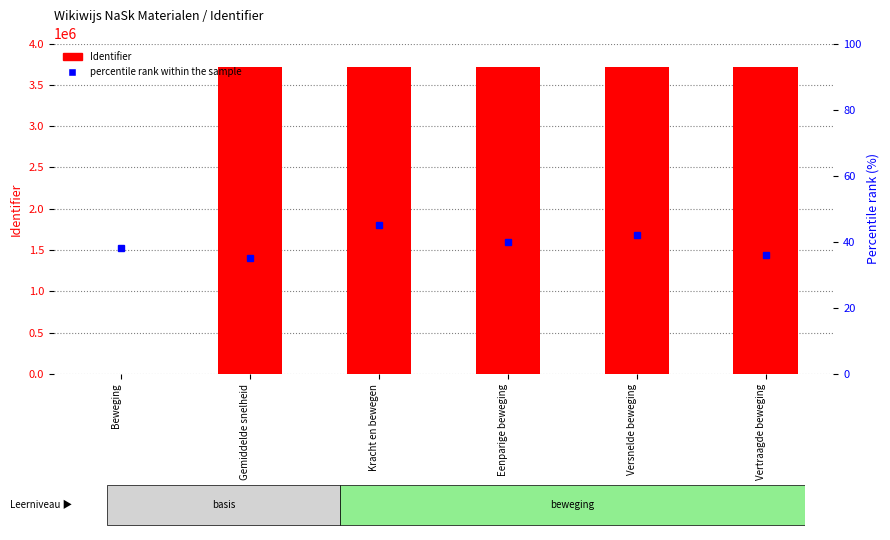

True or false: percentile rank within the sample has a value of 40 at Eenparige beweging.

True